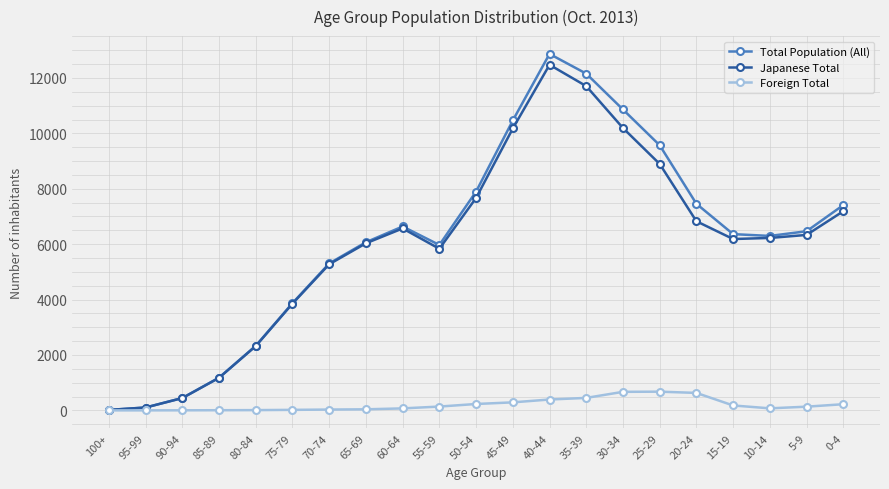

Is it true that Foreign Total equals 392 at 40-44?

True